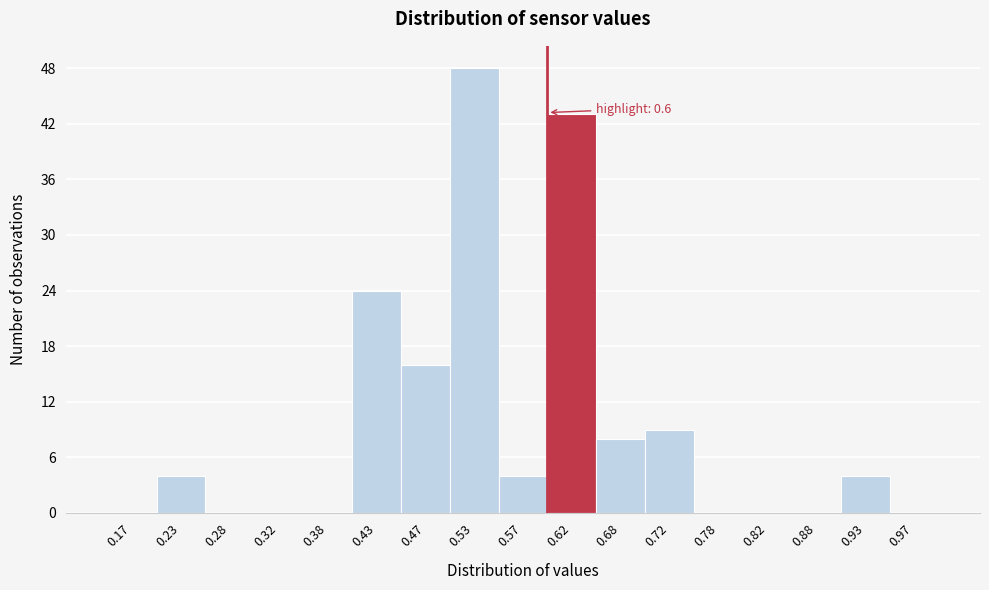

Over which range of the x-axis is the bar tallest?

0.50 to 0.55